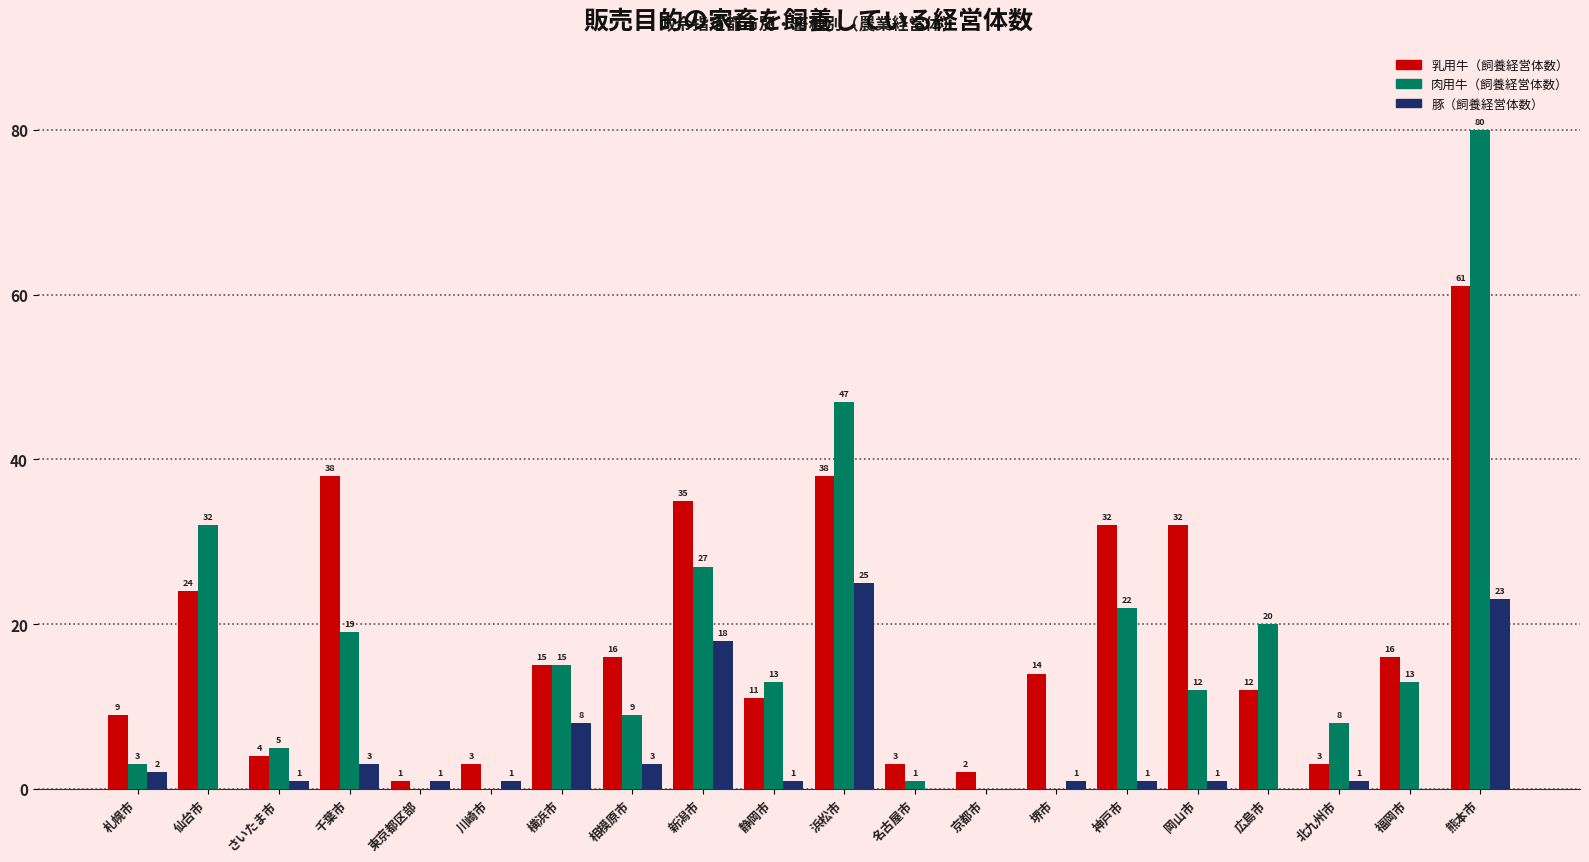

Which series changed the most between さいたま市 and 相模原市?

乳用牛（飼養経営体数）